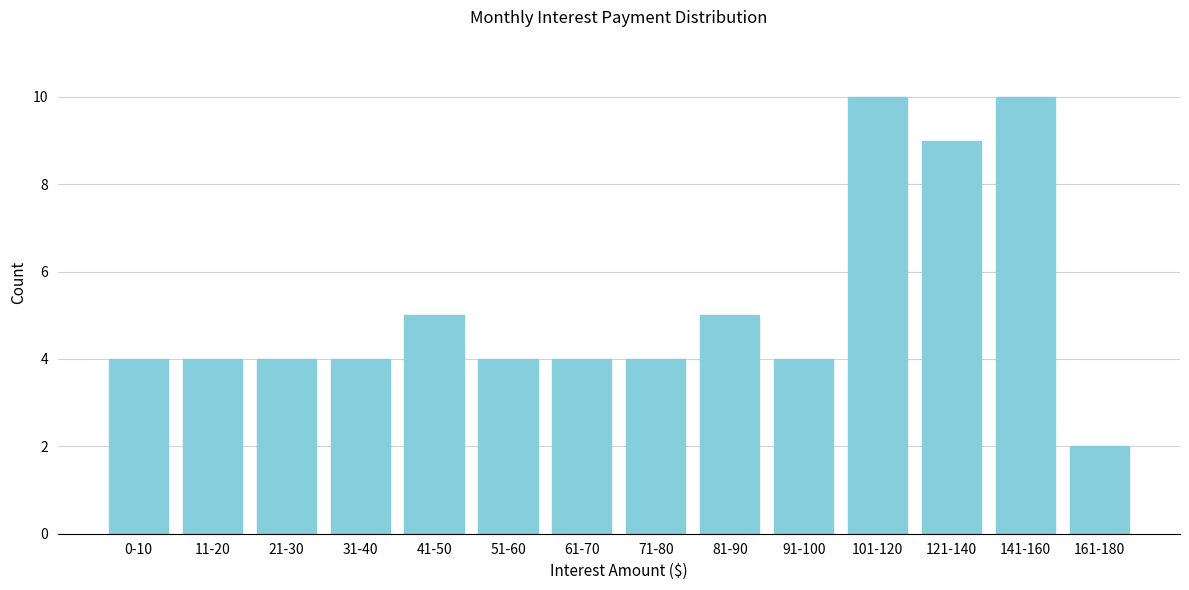

Reading left to right, list all the values displayed in this chart.

4	4	4	4	5	4	4	4	5	4	10	9	10	2